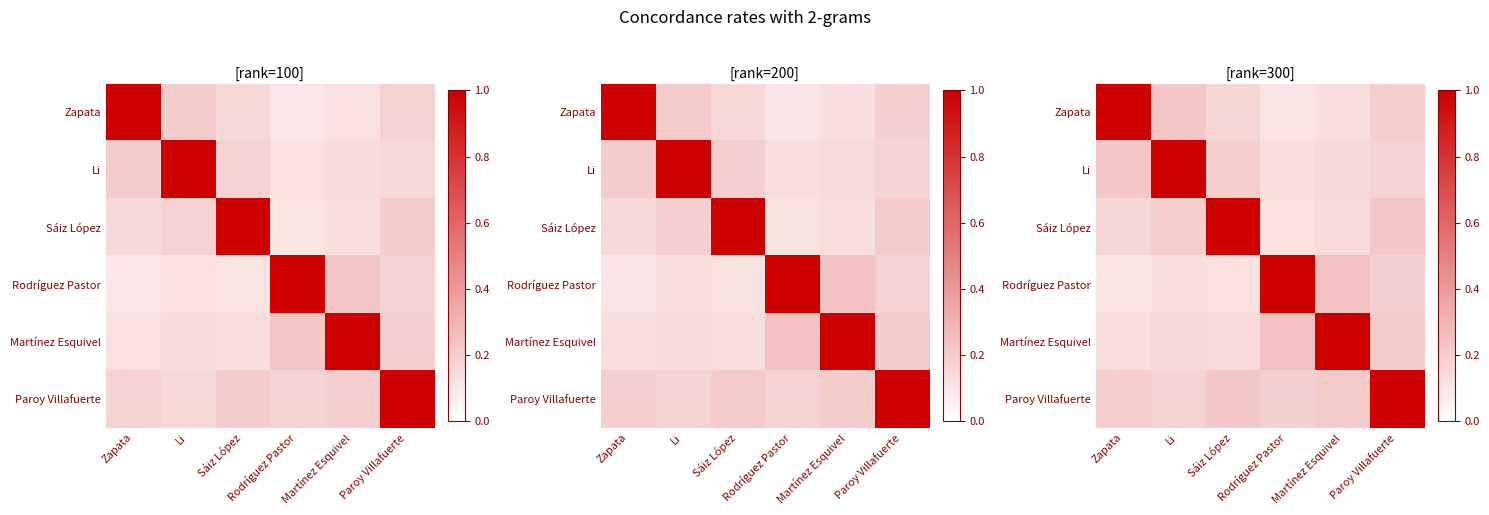

The value of Paroy Villafuerte at Li is 0.2. True or false?

False